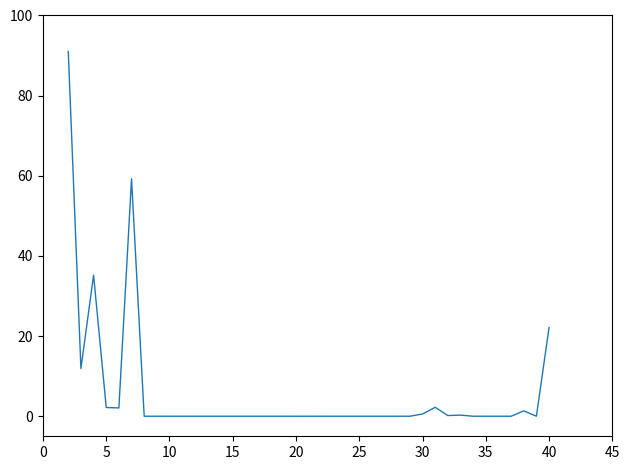

What is the greatest value displayed?

91.0